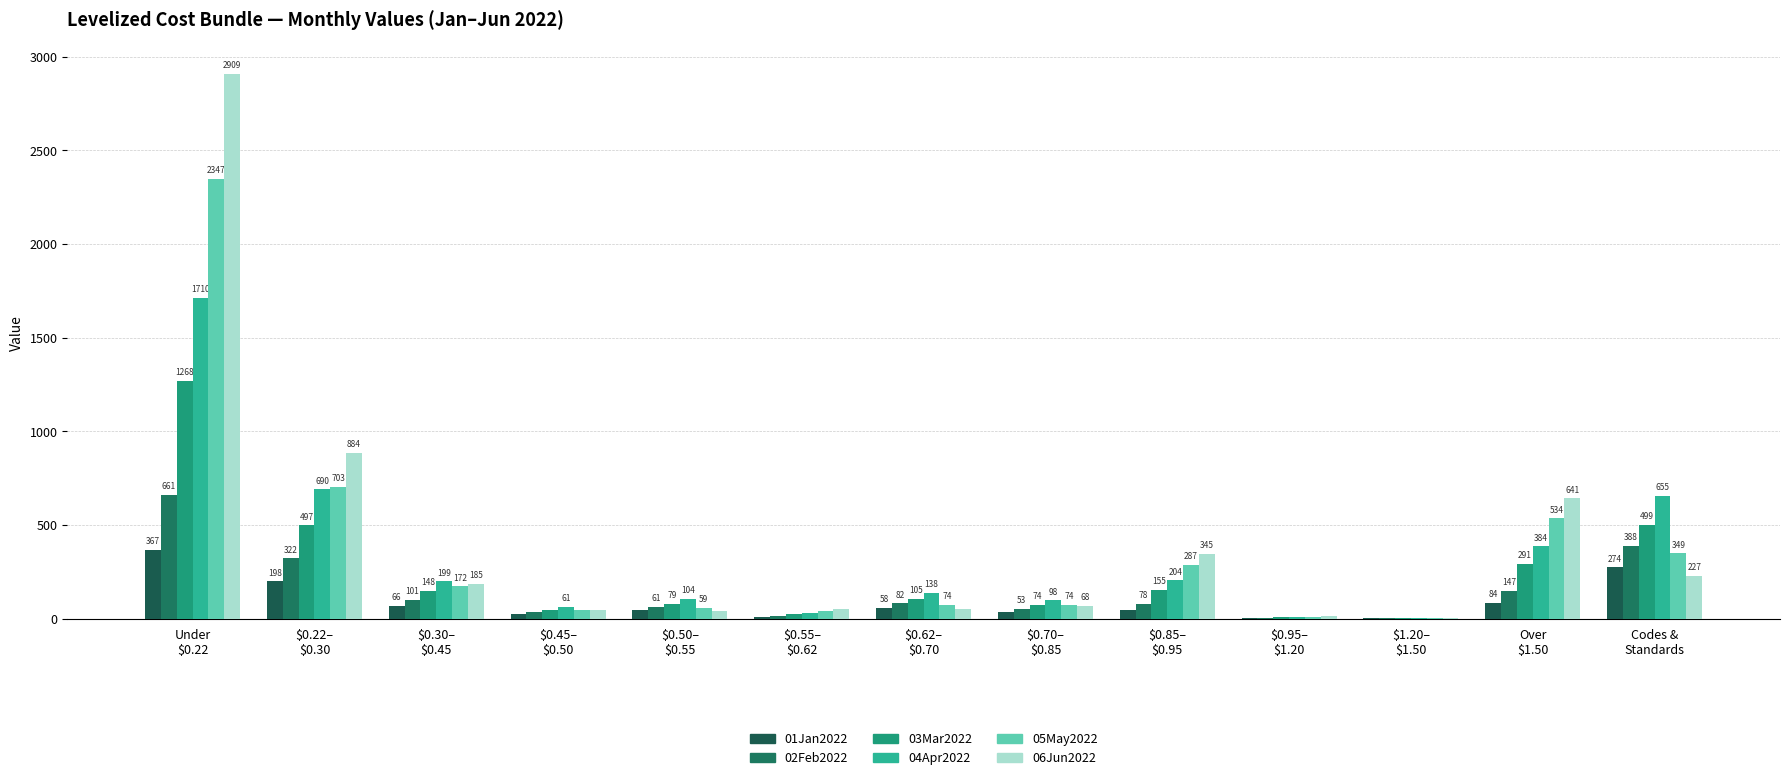

Is the value of 05May2022 at $0.55–
$0.62 greater than the value of 01Jan2022 at $0.45–
$0.50?

Yes